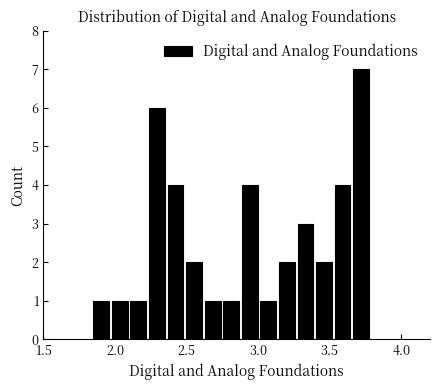

Around what value on the x-axis is the tallest bar? Give the approximate position of its centre, as read against the axis.

3.70